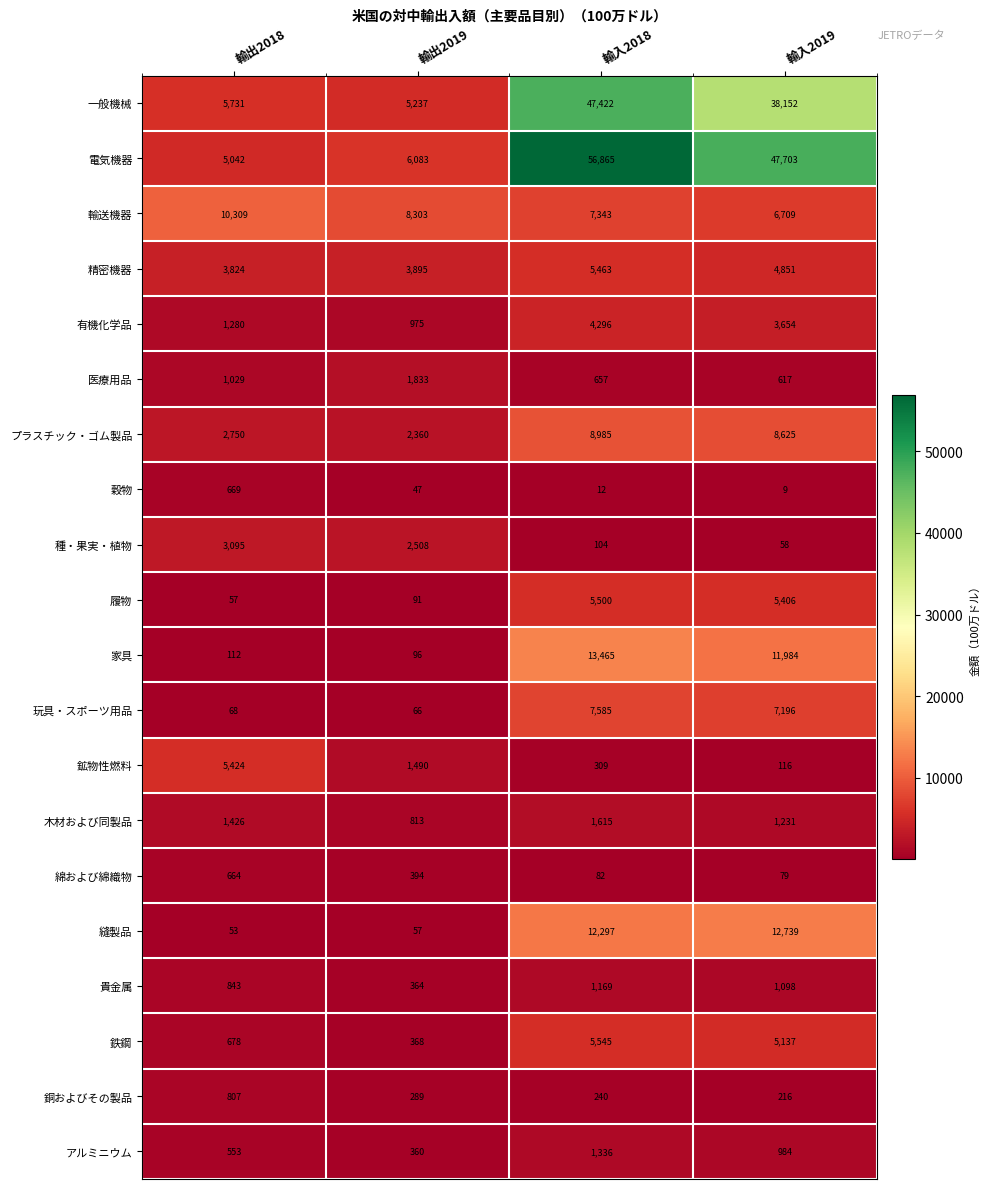

Which series has the widest spread of values?

電気機器